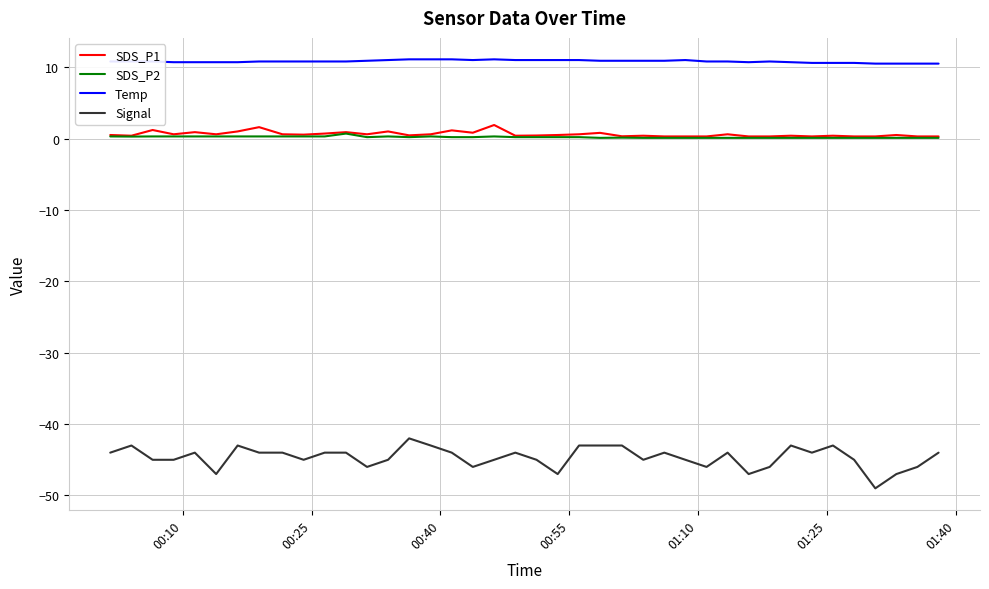

True or false: Temp and SDS_P2 intersect in this chart.

False